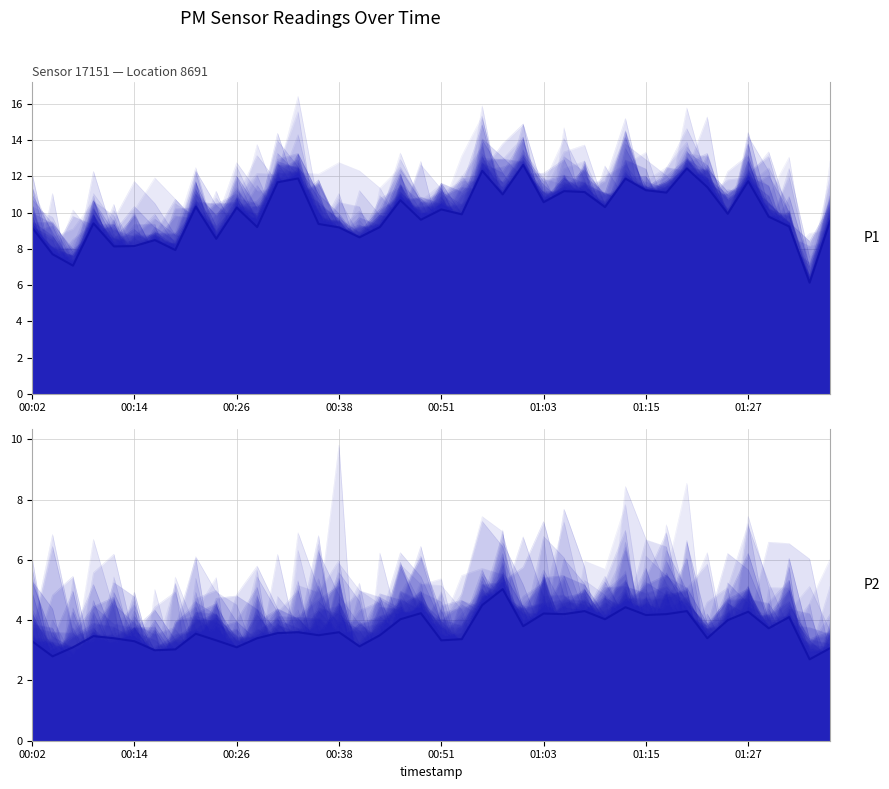

True or false: P1 and P2 intersect in this chart.

False